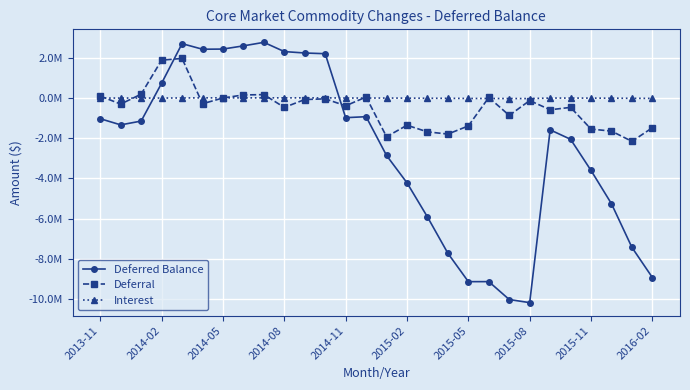

Which series has the largest total across all categories?

Interest